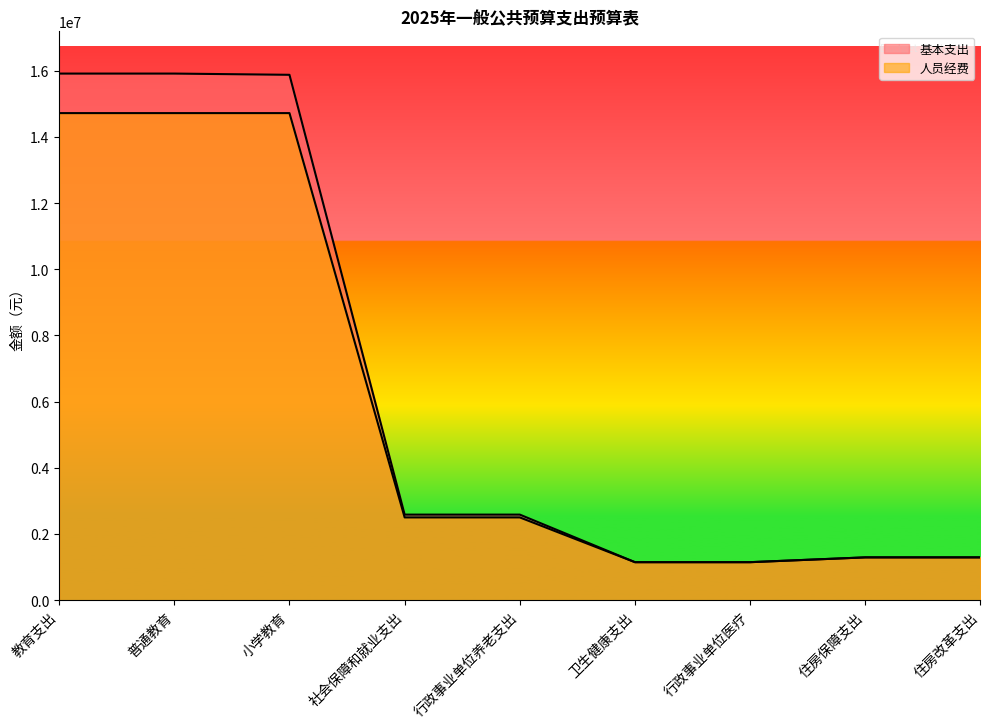

What is the value of the 人员经费 point at the 1st from the left?

14719380